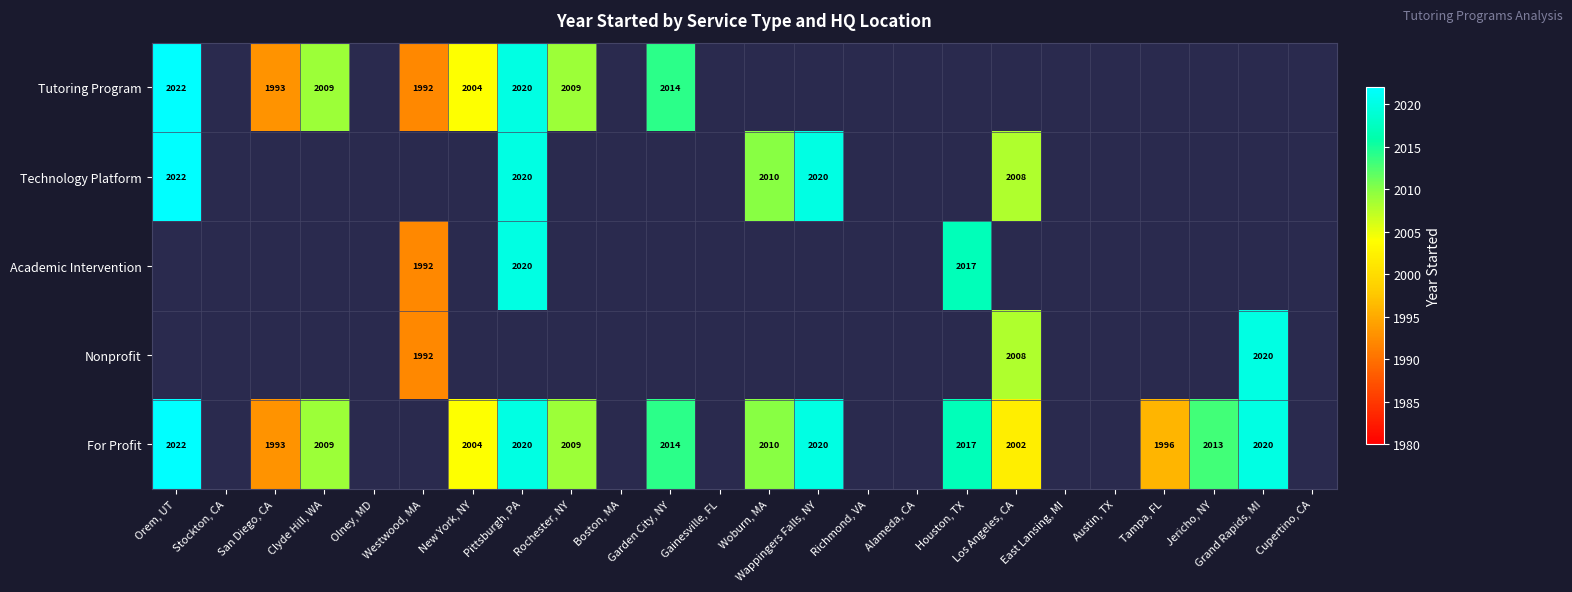

At how many categories does at least one series exceed 2012?

7